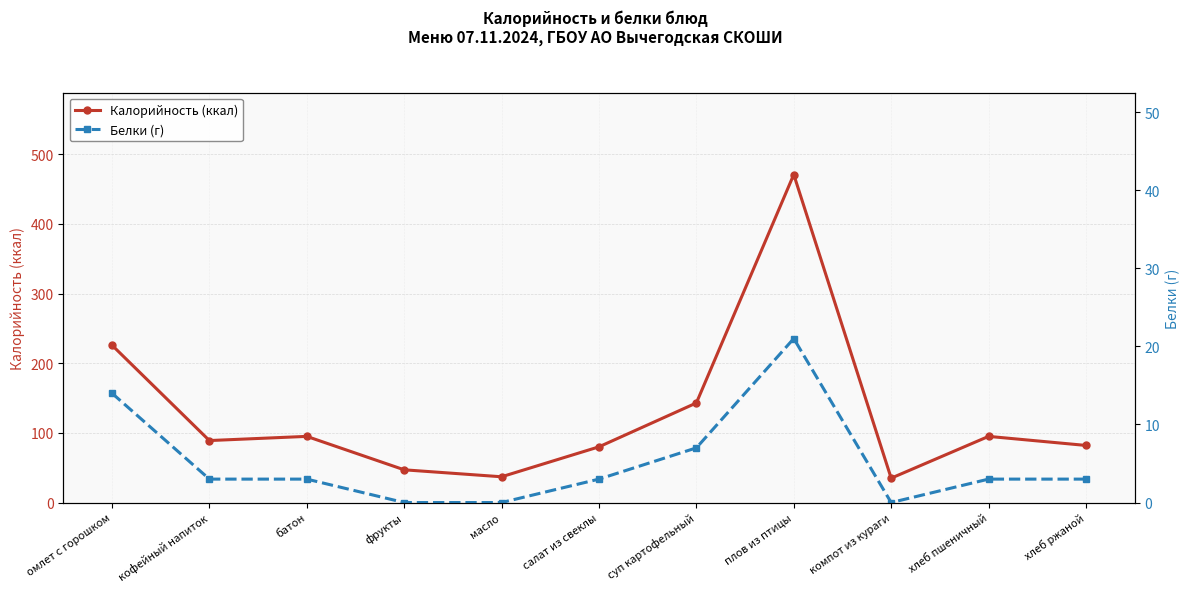

What is the label of the 9th point from the right?

батон